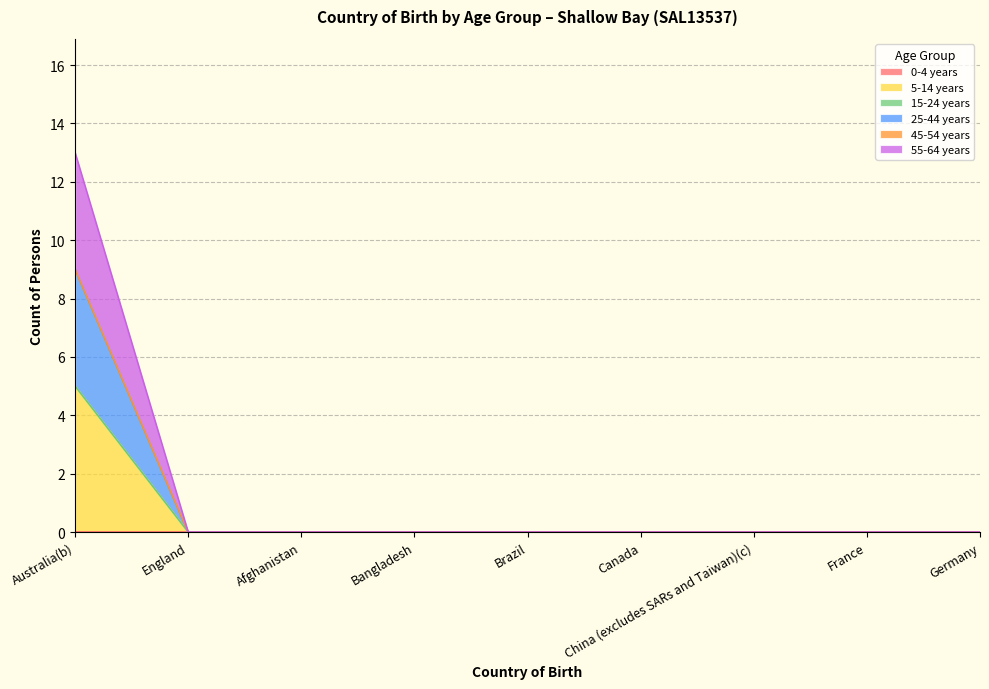

At how many categories does at least one series exceed 4?

1